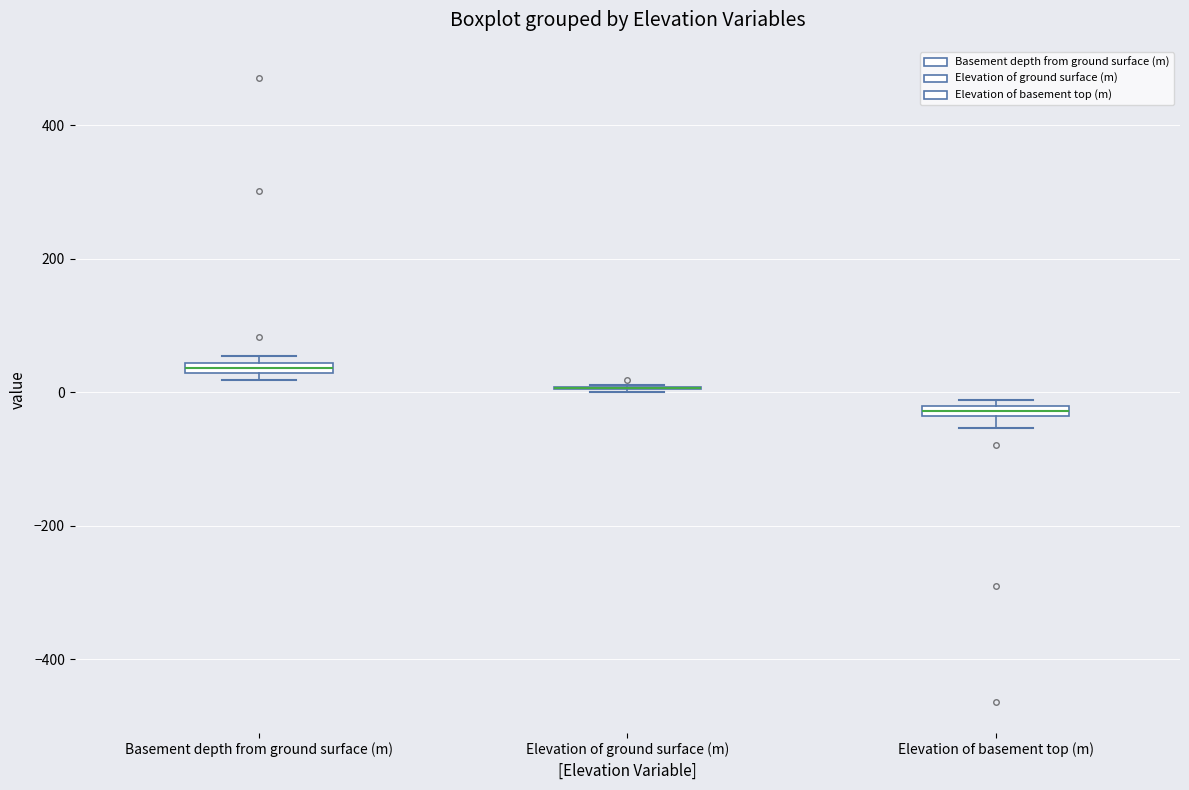

Where is the upper edge of the box for Basement depth from ground surface (m) on the y-axis? The values are not printed on the chart, so give them approximately, as read against the axis.

40